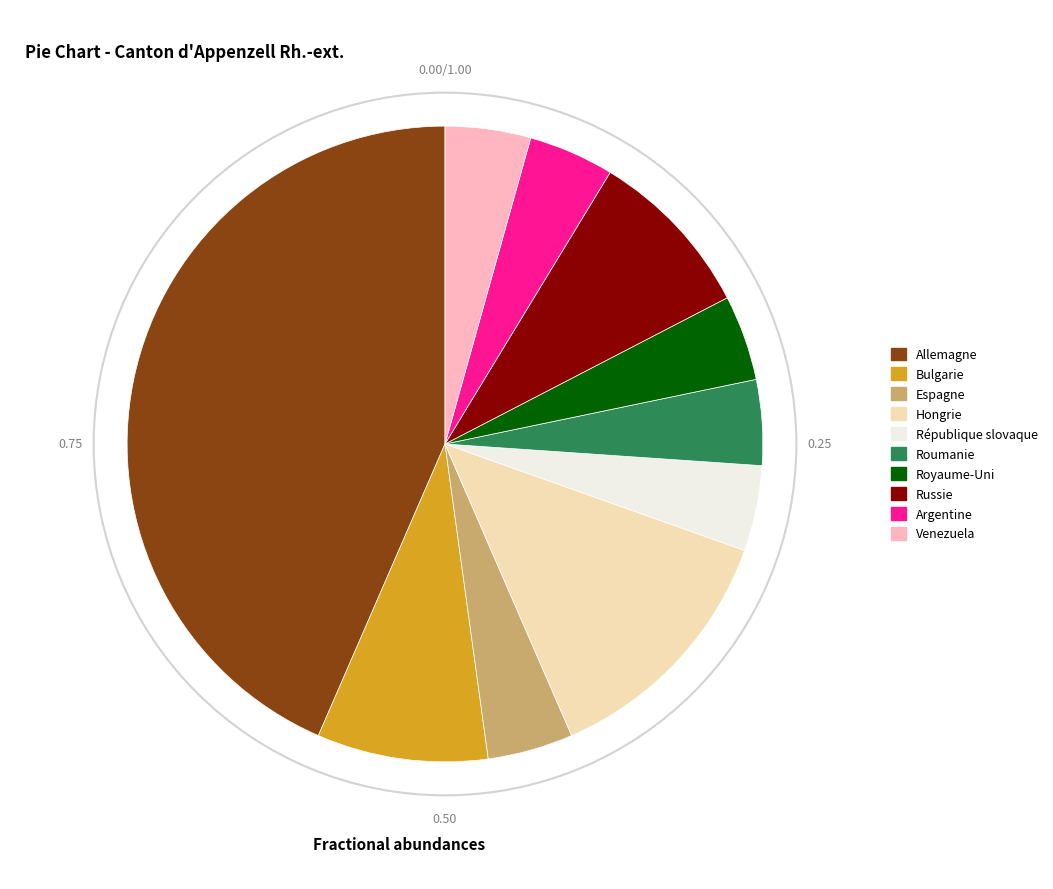

Combined, do Venezuela and Bulgarie account for over 50%?

No